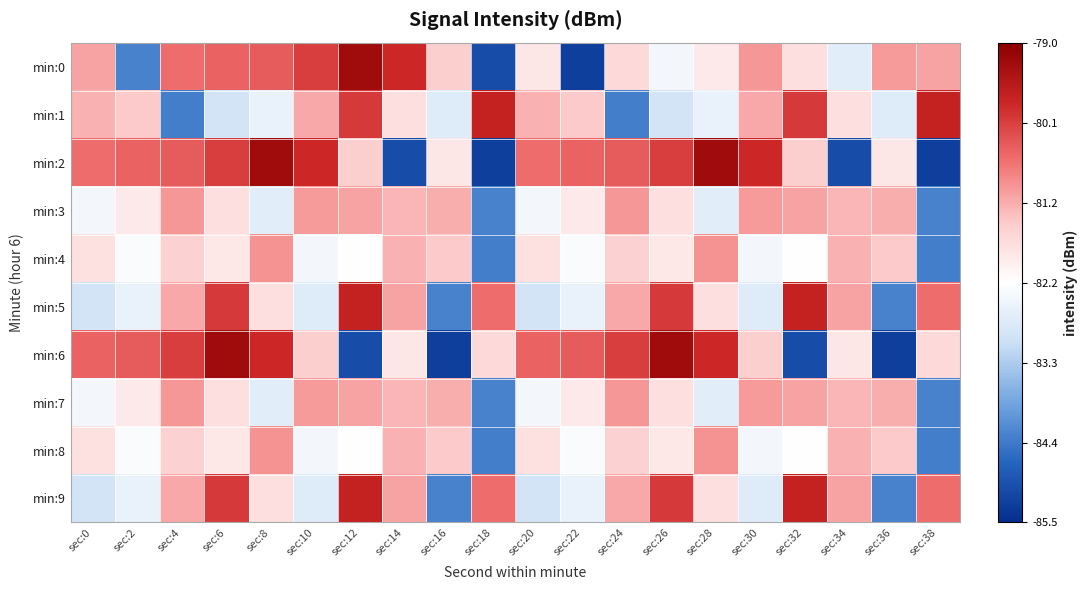

Rank the series by their maximum value, from lowest to highest.

min:3, min:7, min:4, min:8, min:1, min:5, min:9, min:0, min:2, min:6